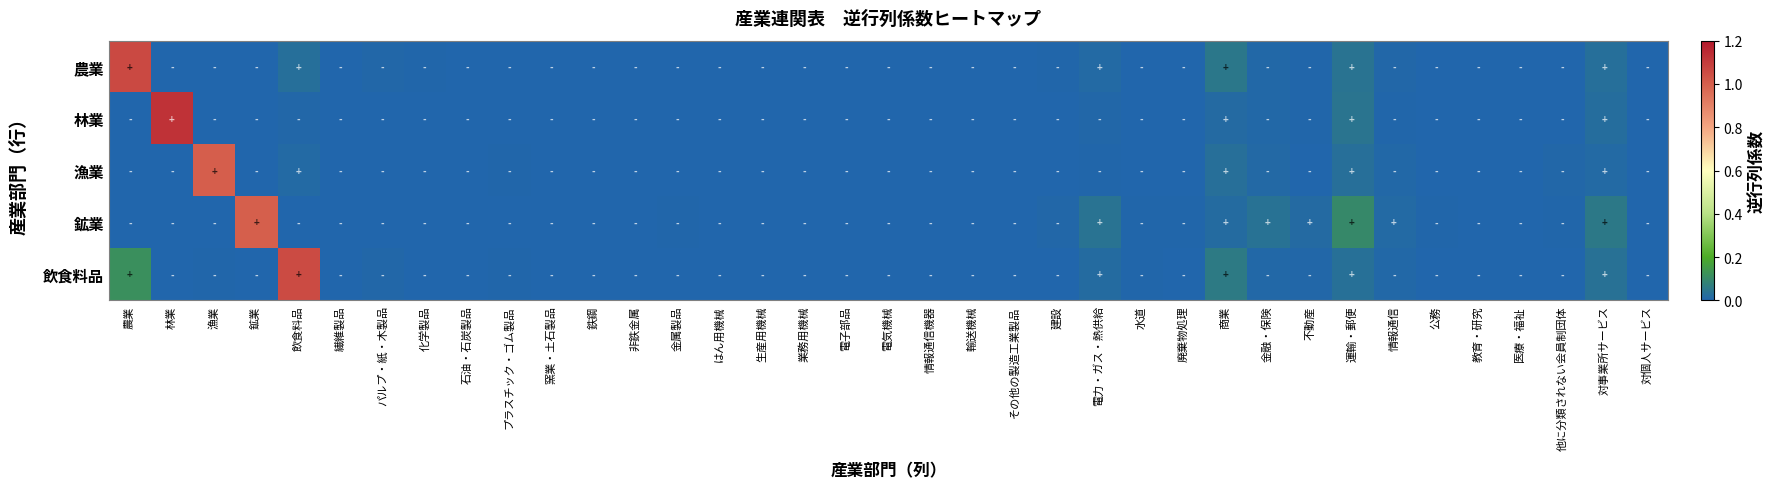

Reading left to right, list all the values displayed in this chart.

農業: 農業=1.1	林業=0.0	漁業=0.0	鉱業=0.0	飲食料品=0.0	繊維製品=0.0	パルプ・紙・木製品=0.0	化学製品=0.0	石油・石炭製品=0.0	プラスチック・ゴム製品=0.0	窯業・土石製品=0.0	鉄鋼=0.0	非鉄金属=0.0	金属製品=0.0	はん用機械=0.0	生産用機械=0.0	業務用機械=0.0	電子部品=0.0	電気機械=0.0	情報通信機器=0.0	輸送機械=0.0	その他の製造工業製品=0.0	建設=0.0	電力・ガス・熱供給=0.0	水道=0.0	廃棄物処理=0.0	商業=0.1	金融・保険=0.0	不動産=0.0	運輸・郵便=0.0	情報通信=0.0	公務=0.0	教育・研究=0.0	医療・福祉=0.0	他に分類されない会員制団体=0.0	対事業所サービス=0.0	対個人サービス=0.0
林業: 農業=0.0	林業=1.1	漁業=0.0	鉱業=0.0	飲食料品=0.0	繊維製品=0.0	パルプ・紙・木製品=0.0	化学製品=0.0	石油・石炭製品=0.0	プラスチック・ゴム製品=0.0	窯業・土石製品=0.0	鉄鋼=0.0	非鉄金属=0.0	金属製品=0.0	はん用機械=0.0	生産用機械=0.0	業務用機械=0.0	電子部品=0.0	電気機械=0.0	情報通信機器=0.0	輸送機械=0.0	その他の製造工業製品=0.0	建設=0.0	電力・ガス・熱供給=0.0	水道=0.0	廃棄物処理=0.0	商業=0.0	金融・保険=0.0	不動産=0.0	運輸・郵便=0.0	情報通信=0.0	公務=0.0	教育・研究=0.0	医療・福祉=0.0	他に分類されない会員制団体=0.0	対事業所サービス=0.0	対個人サービス=0.0
漁業: 農業=0.0	林業=0.0	漁業=1.0	鉱業=0.0	飲食料品=0.0	繊維製品=0.0	パルプ・紙・木製品=0.0	化学製品=0.0	石油・石炭製品=0.0	プラスチック・ゴム製品=0.0	窯業・土石製品=0.0	鉄鋼=0.0	非鉄金属=0.0	金属製品=0.0	はん用機械=0.0	生産用機械=0.0	業務用機械=0.0	電子部品=0.0	電気機械=0.0	情報通信機器=0.0	輸送機械=0.0	その他の製造工業製品=0.0	建設=0.0	電力・ガス・熱供給=0.0	水道=0.0	廃棄物処理=0.0	商業=0.0	金融・保険=0.0	不動産=0.0	運輸・郵便=0.0	情報通信=0.0	公務=0.0	教育・研究=0.0	医療・福祉=0.0	他に分類されない会員制団体=0.0	対事業所サービス=0.0	対個人サービス=0.0
鉱業: 農業=0.0	林業=0.0	漁業=0.0	鉱業=1.0	飲食料品=0.0	繊維製品=0.0	パルプ・紙・木製品=0.0	化学製品=0.0	石油・石炭製品=0.0	プラスチック・ゴム製品=0.0	窯業・土石製品=0.0	鉄鋼=0.0	非鉄金属=0.0	金属製品=0.0	はん用機械=0.0	生産用機械=0.0	業務用機械=0.0	電子部品=0.0	電気機械=0.0	情報通信機器=0.0	輸送機械=0.0	その他の製造工業製品=0.0	建設=0.0	電力・ガス・熱供給=0.0	水道=0.0	廃棄物処理=0.0	商業=0.0	金融・保険=0.0	不動産=0.0	運輸・郵便=0.1	情報通信=0.0	公務=0.0	教育・研究=0.0	医療・福祉=0.0	他に分類されない会員制団体=0.0	対事業所サービス=0.1	対個人サービス=0.0
飲食料品: 農業=0.1	林業=0.0	漁業=0.0	鉱業=0.0	飲食料品=1.1	繊維製品=0.0	パルプ・紙・木製品=0.0	化学製品=0.0	石油・石炭製品=0.0	プラスチック・ゴム製品=0.0	窯業・土石製品=0.0	鉄鋼=0.0	非鉄金属=0.0	金属製品=0.0	はん用機械=0.0	生産用機械=0.0	業務用機械=0.0	電子部品=0.0	電気機械=0.0	情報通信機器=0.0	輸送機械=0.0	その他の製造工業製品=0.0	建設=0.0	電力・ガス・熱供給=0.0	水道=0.0	廃棄物処理=0.0	商業=0.1	金融・保険=0.0	不動産=0.0	運輸・郵便=0.0	情報通信=0.0	公務=0.0	教育・研究=0.0	医療・福祉=0.0	他に分類されない会員制団体=0.0	対事業所サービス=0.0	対個人サービス=0.0